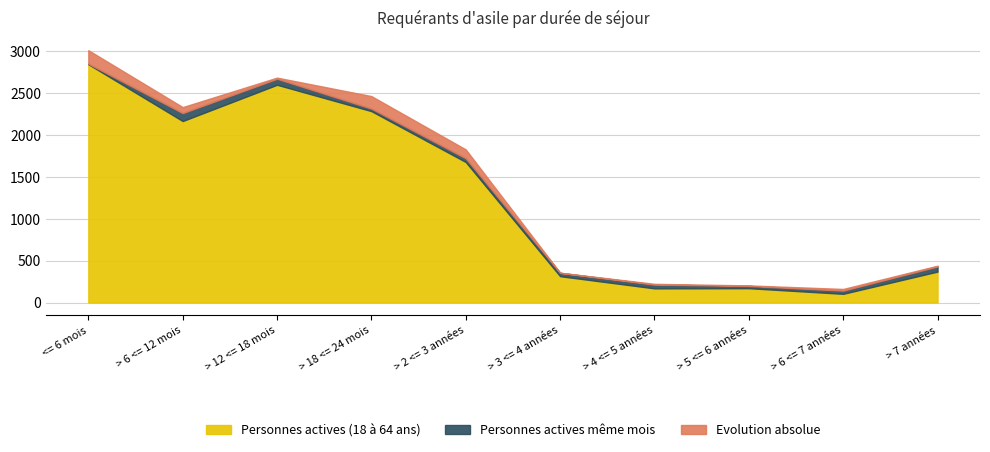

Rank the categories by Personnes actives (18 à 64 ans) value from highest to lowest.

<= 6 mois, > 12 <= 18 mois, > 18 <= 24 mois, > 6 <= 12 mois, > 2 <= 3 années, > 7 années, > 3 <= 4 années, > 5 <= 6 années, > 4 <= 5 années, > 6 <= 7 années